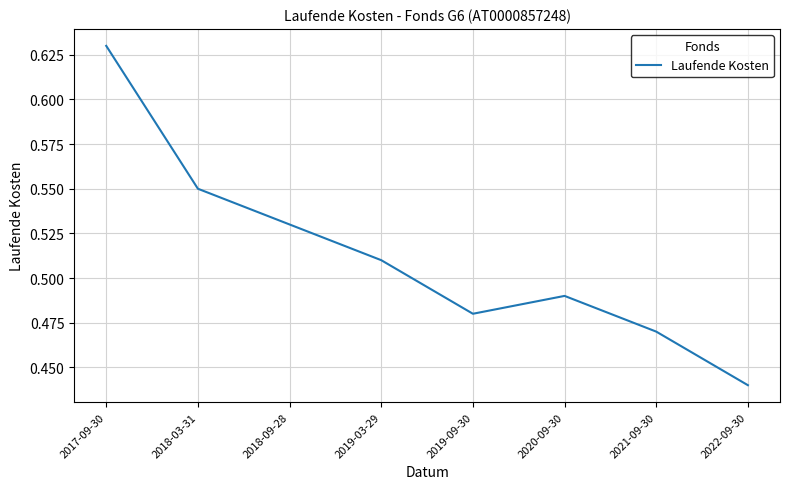

At which category does the data reach its first local valley?

2019-09-30